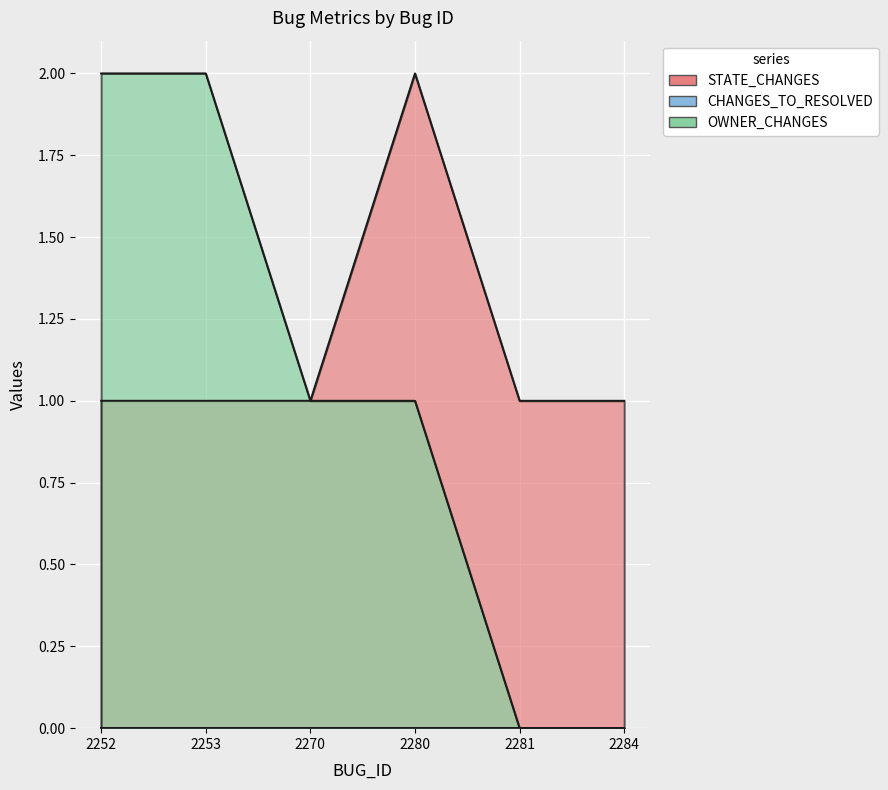

Which category has the lowest value in the OWNER_CHANGES series?

2281